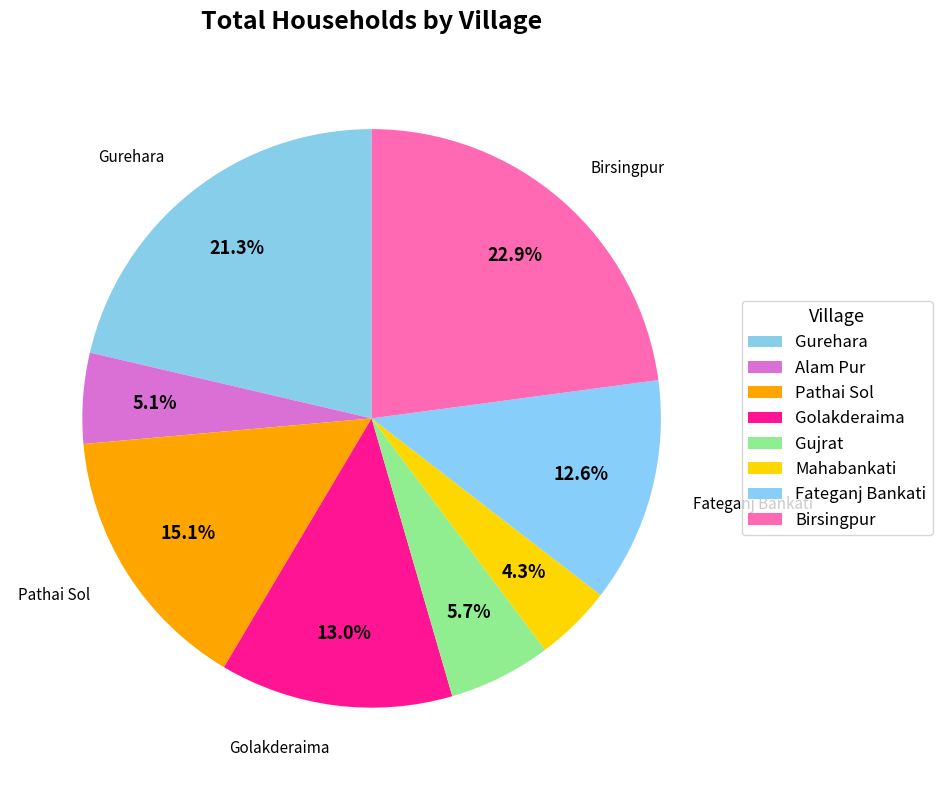

True or false: Pathai Sol accounts for 9% of the total.

False